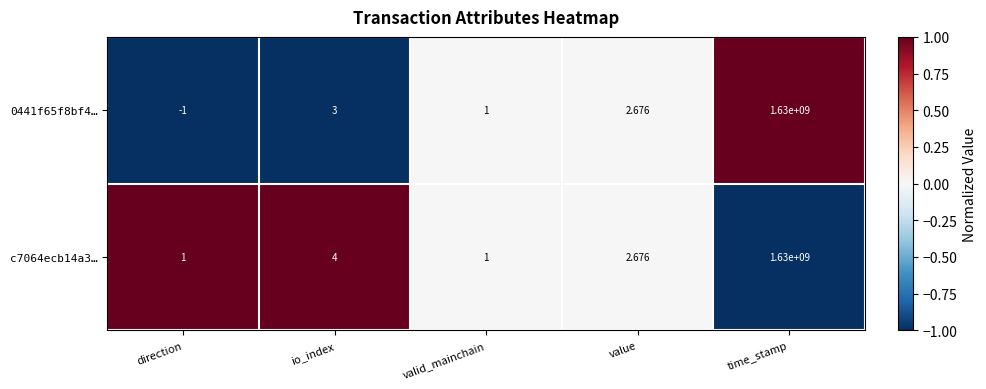

Is the value of 0441f65f8bf4… at valid_mainchain greater than the value of c7064ecb14a3… at time_stamp?

No